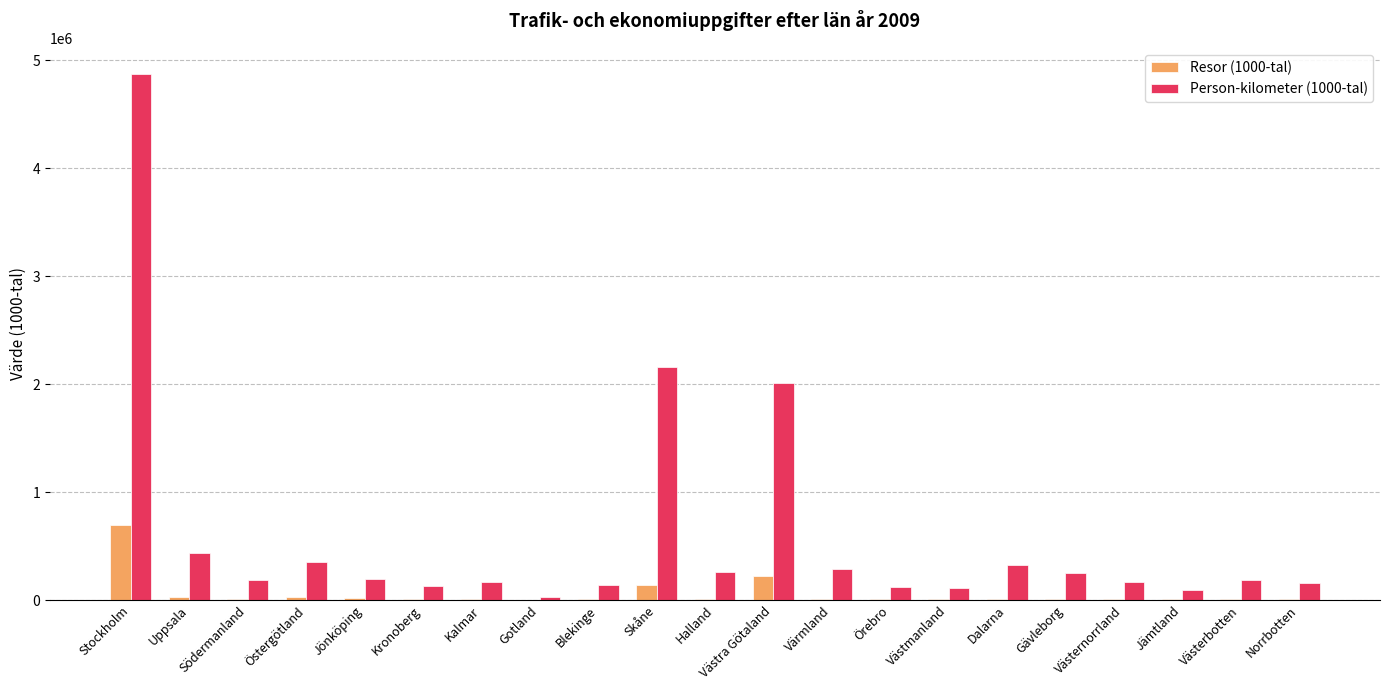

At which label does Person-kilometer (1000-tal) reach its peak?

Stockholm